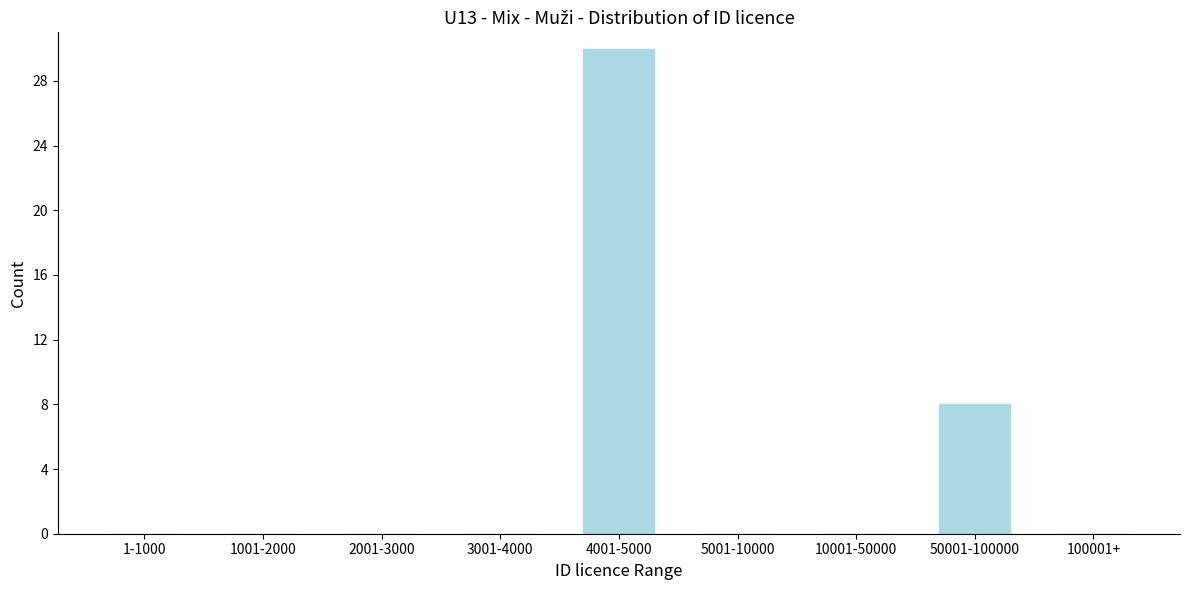

Reading left to right, list all the values displayed in this chart.

1-1000=0	1001-2000=0	2001-3000=0	3001-4000=0	4001-5000=30	5001-10000=0	10001-50000=0	50001-100000=8	100001+=0